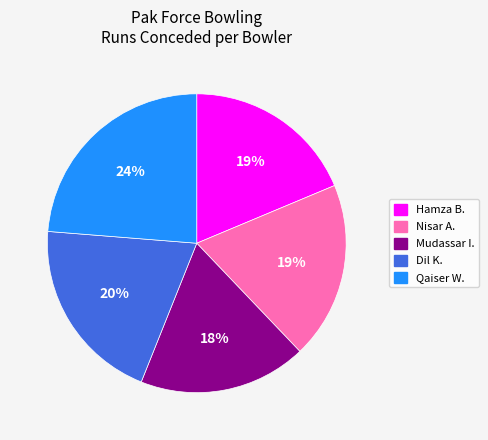

To the nearest percent, what is the difference between the Nisar A. and Mudassar I. slice percentages?

1%